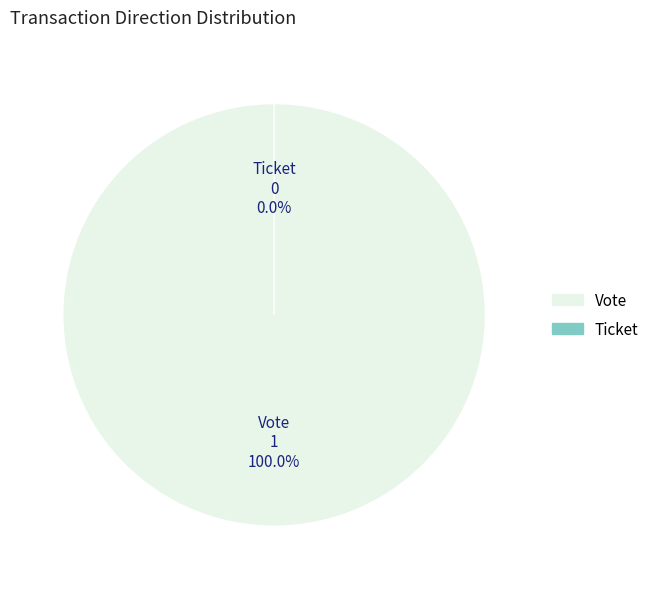

The Ticket slice represents 0% of the pie. True or false?

True